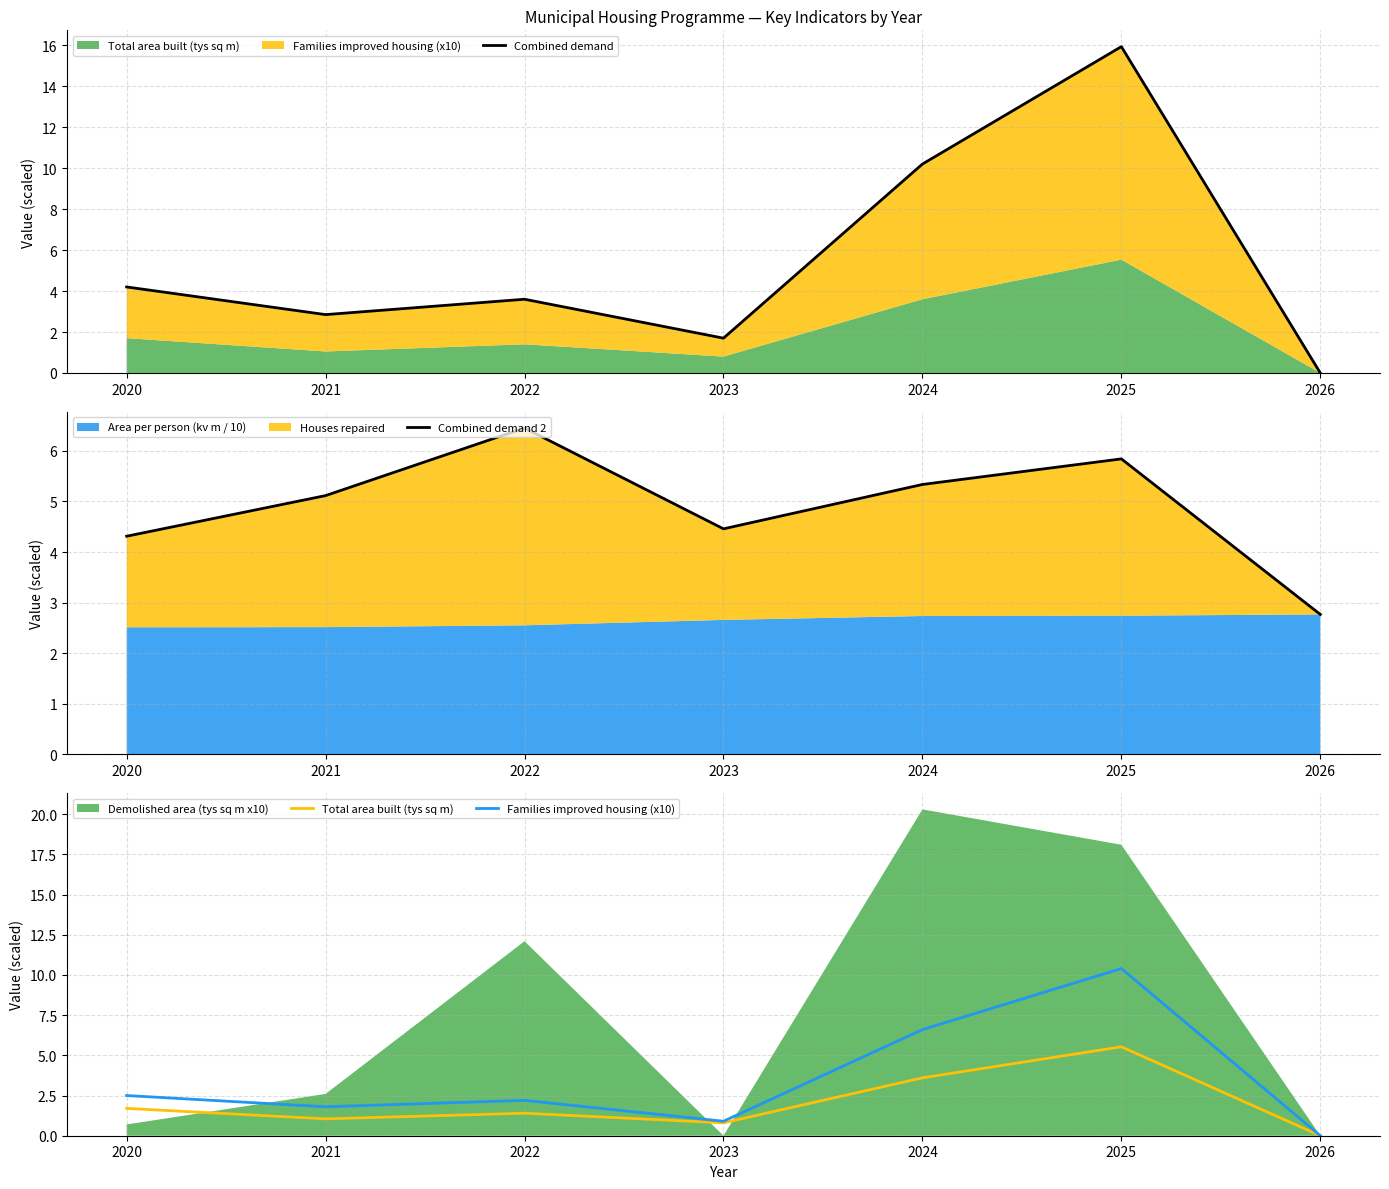

Between 2021 and 2026, which is larger?

2021